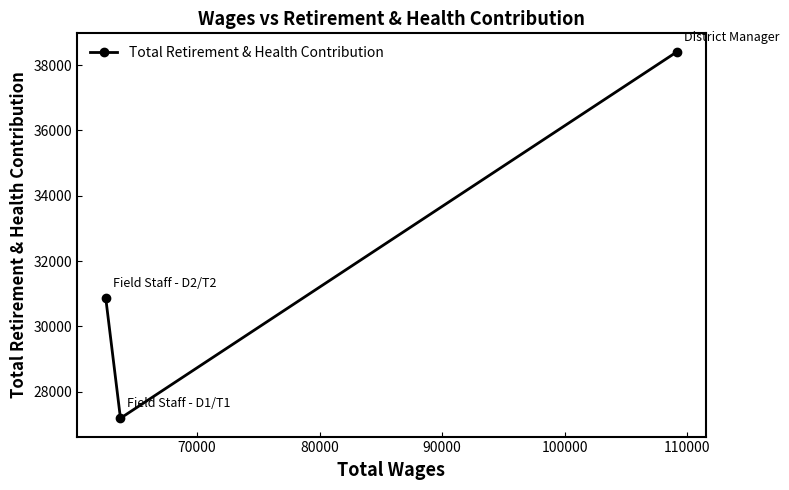

How many values are below 30870?

1